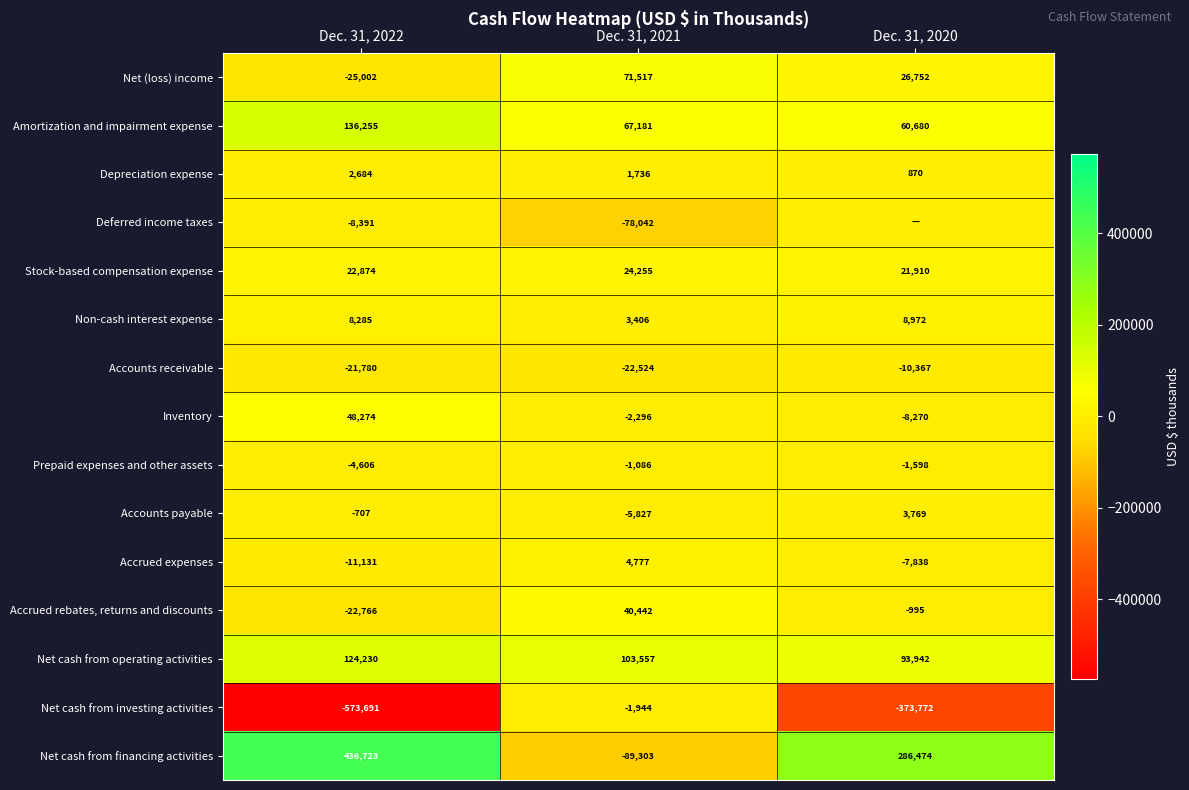

Count the number of categories in the chart.

3